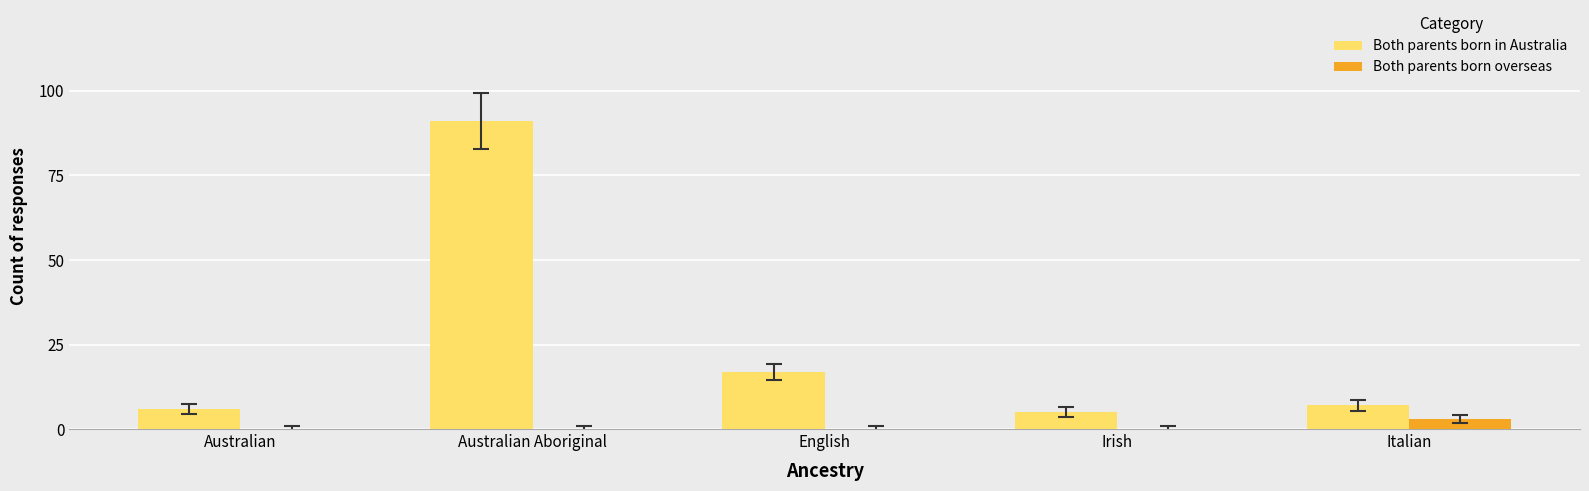

At which category is the sum across all series the highest?

Australian Aboriginal